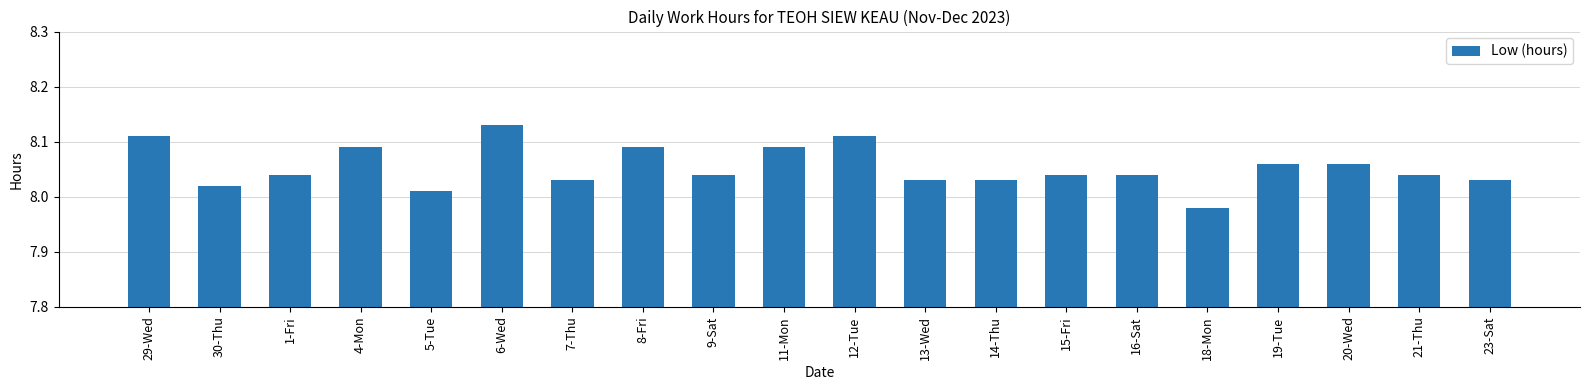

What is the label of the 17th bar from the left?

19-Tue